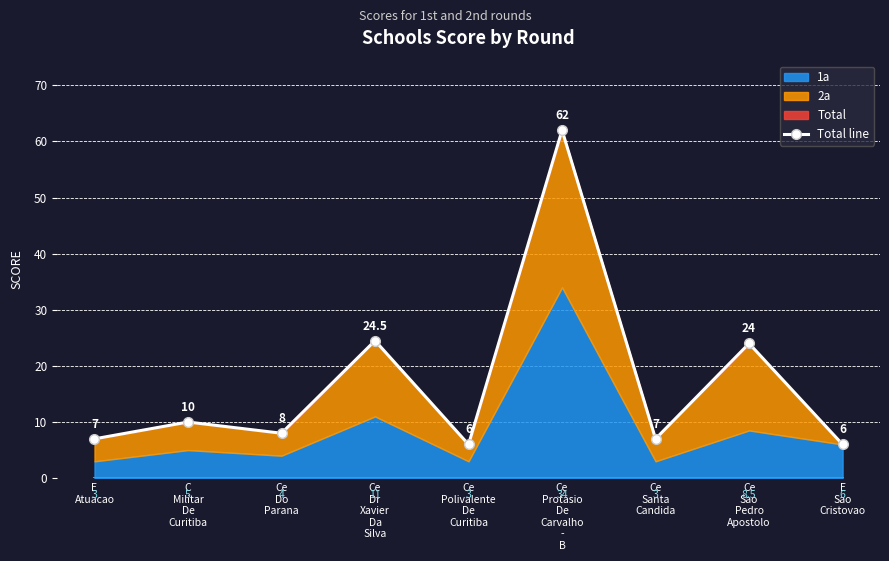

What is the sum of the values at C
Militar
De
Curitiba and Ce
Sao
Pedro
Apostolo?

34.0